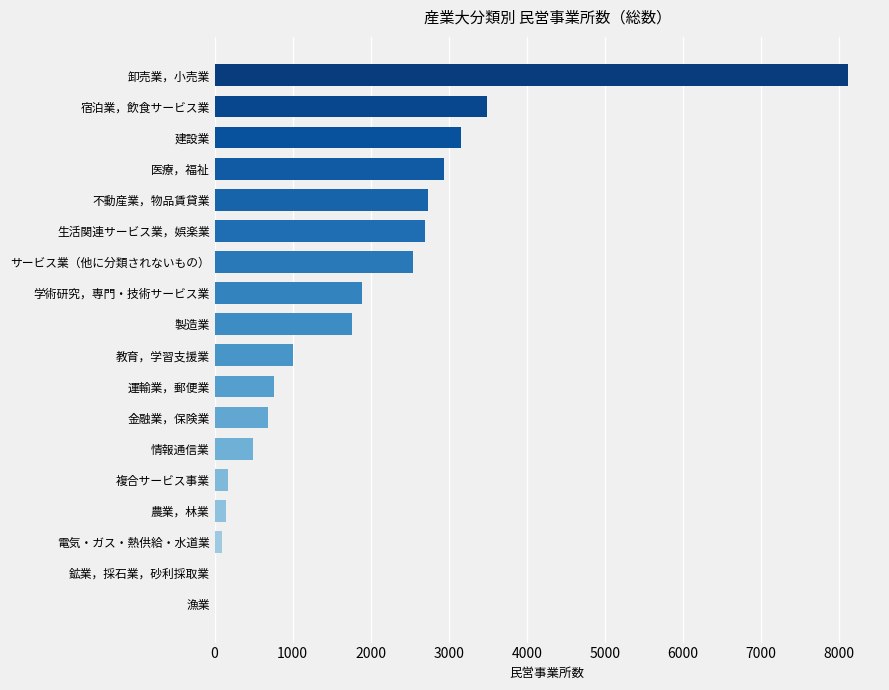

Is it true that the value at 建設業 is 3157?

True